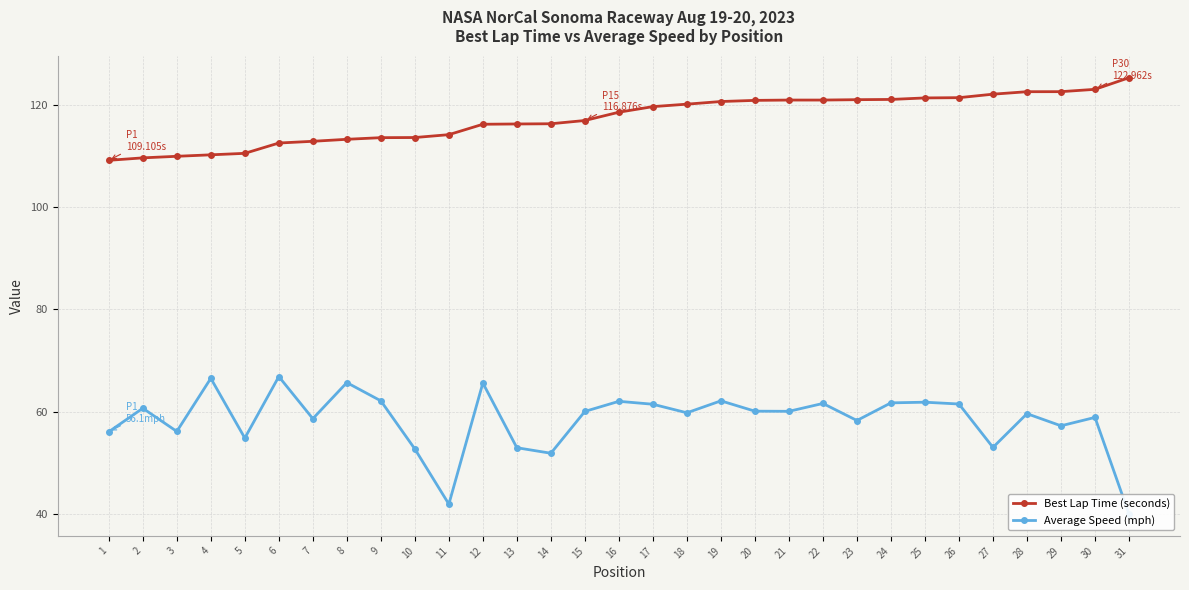

True or false: Best Lap Time (seconds) and Average Speed (mph) cross at least once.

False